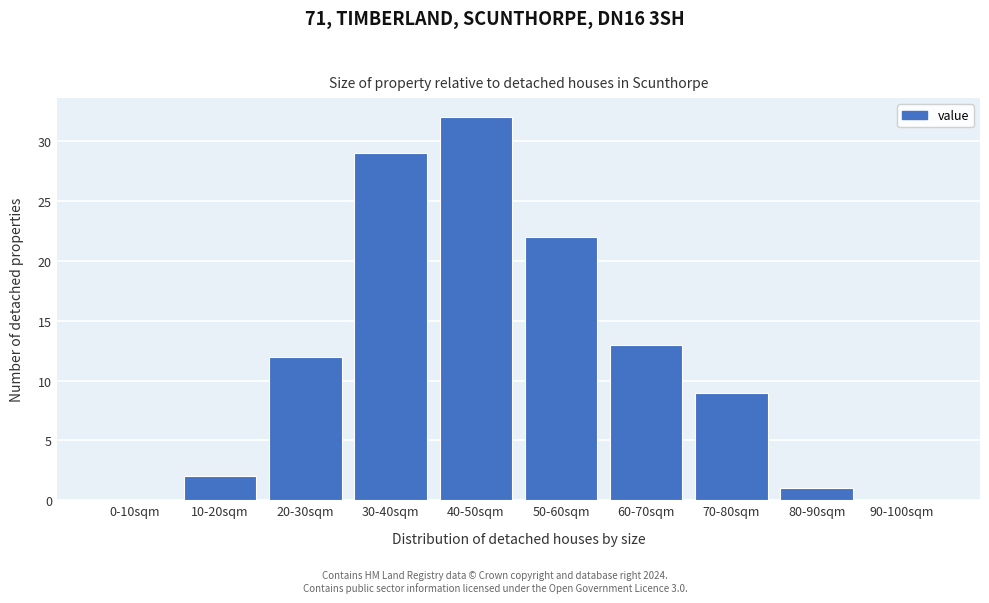

Reading left to right, list all the values displayed in this chart.

0-10sqm=0	10-20sqm=2	20-30sqm=12	30-40sqm=29	40-50sqm=32	50-60sqm=22	60-70sqm=13	70-80sqm=9	80-90sqm=1	90-100sqm=0